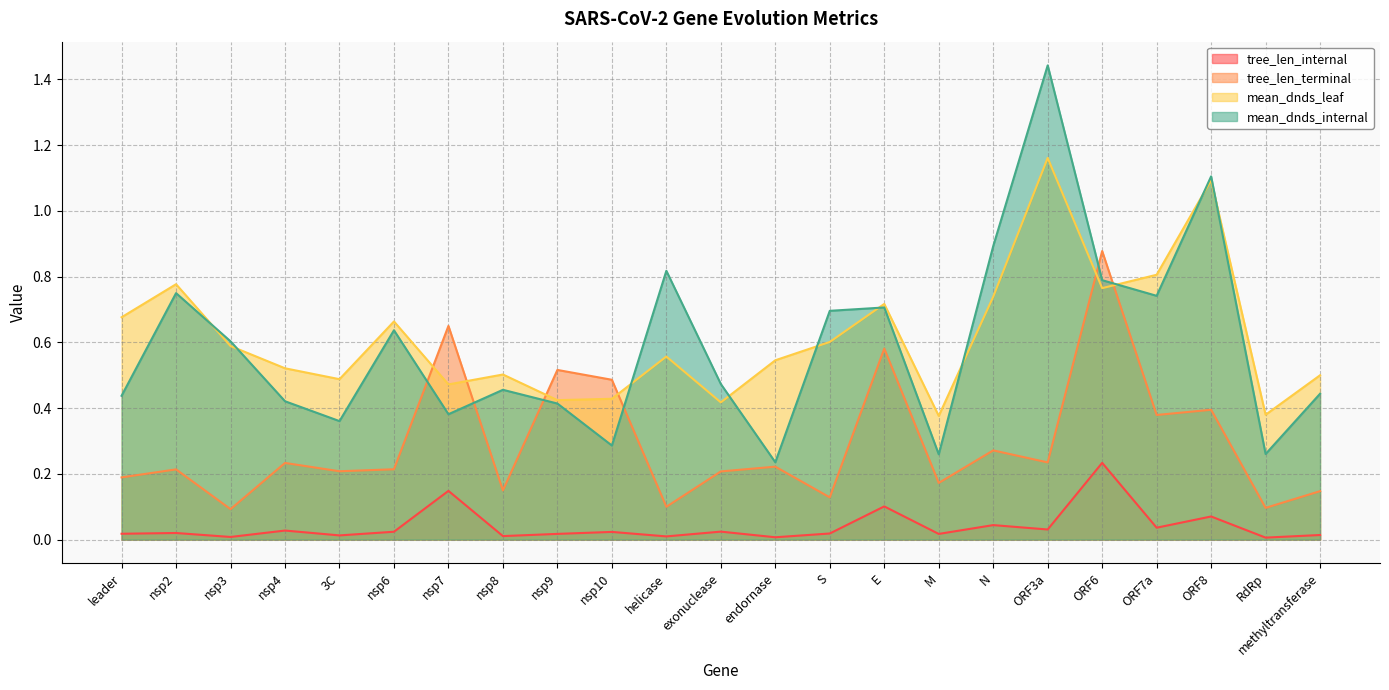

Which series has the largest total across all categories?

mean_dnds_leaf